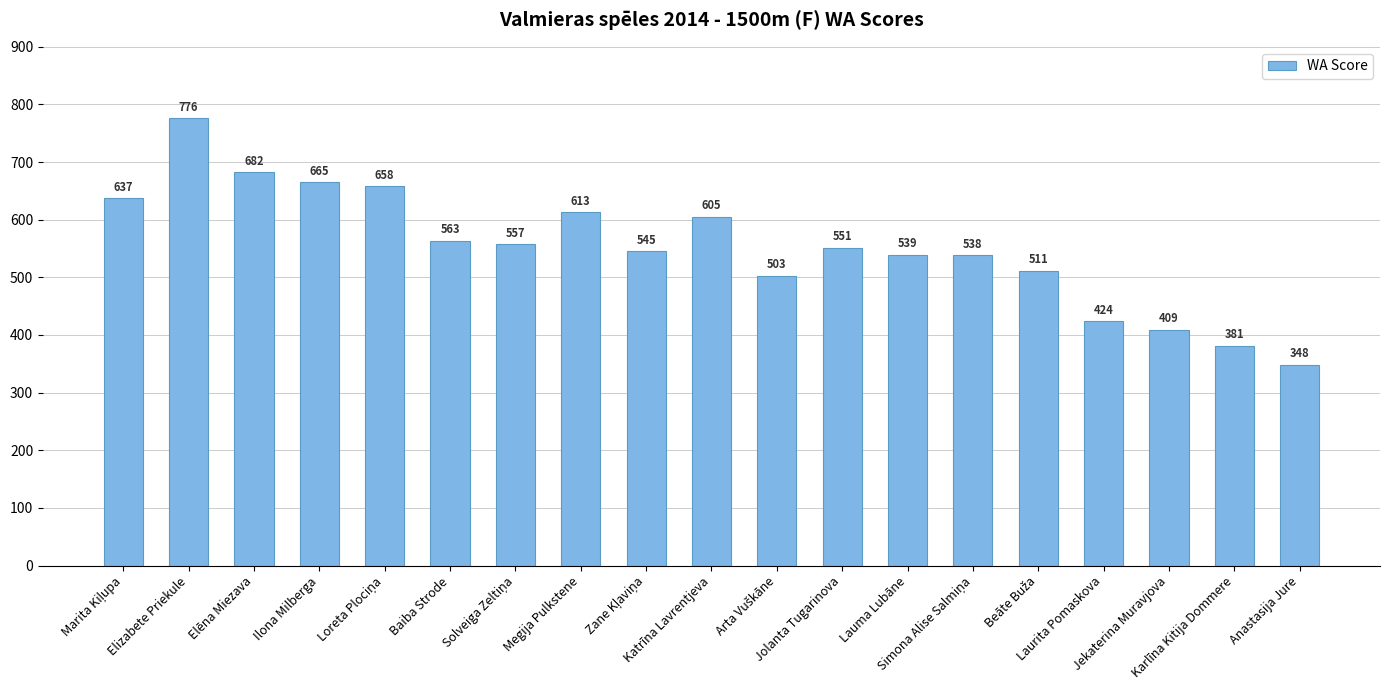

How many bars are there in total?

19